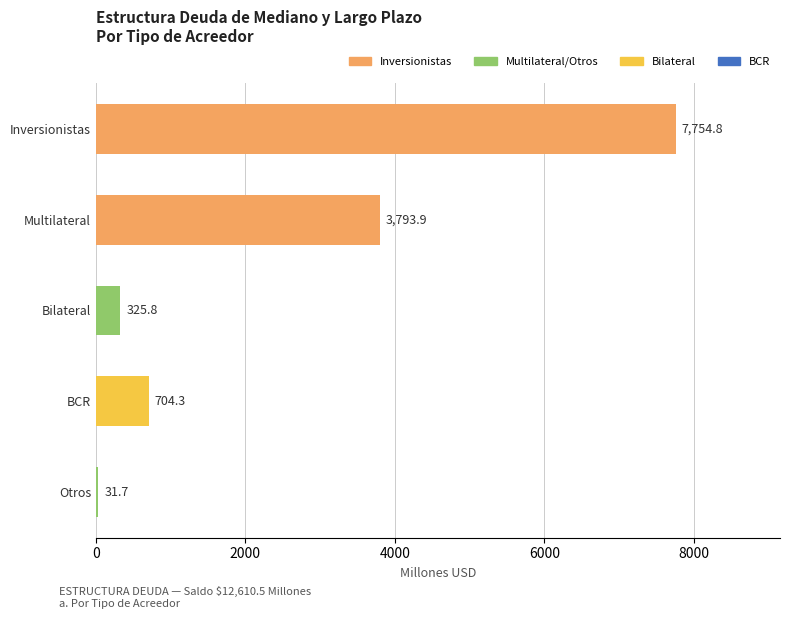

What is the difference between the values at Multilateral and Otros?

3762.2